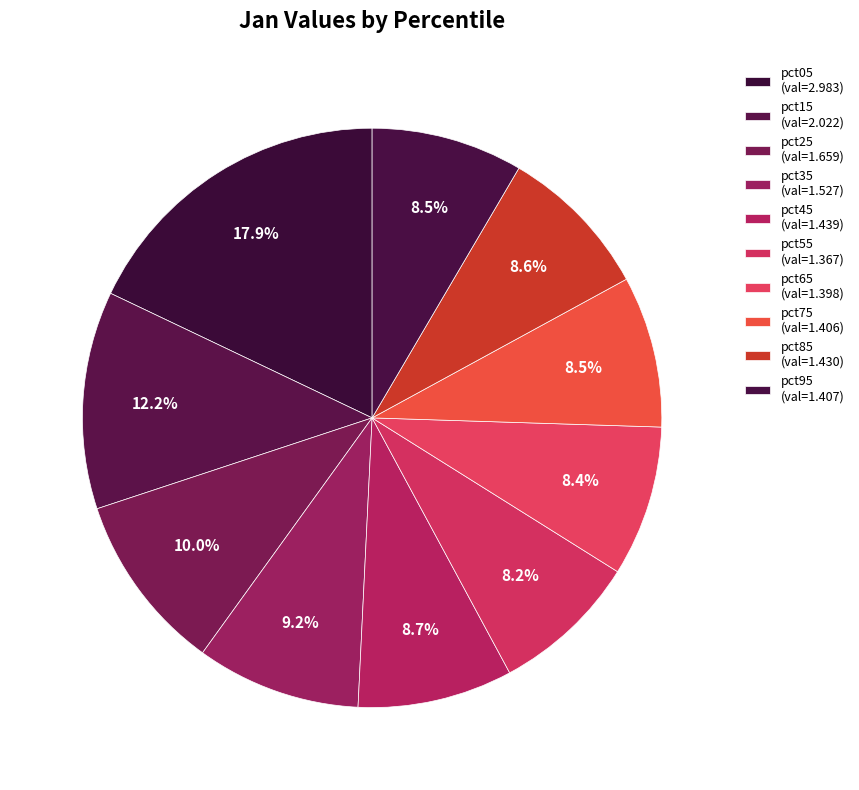

Count the number of slices in the pie.

10